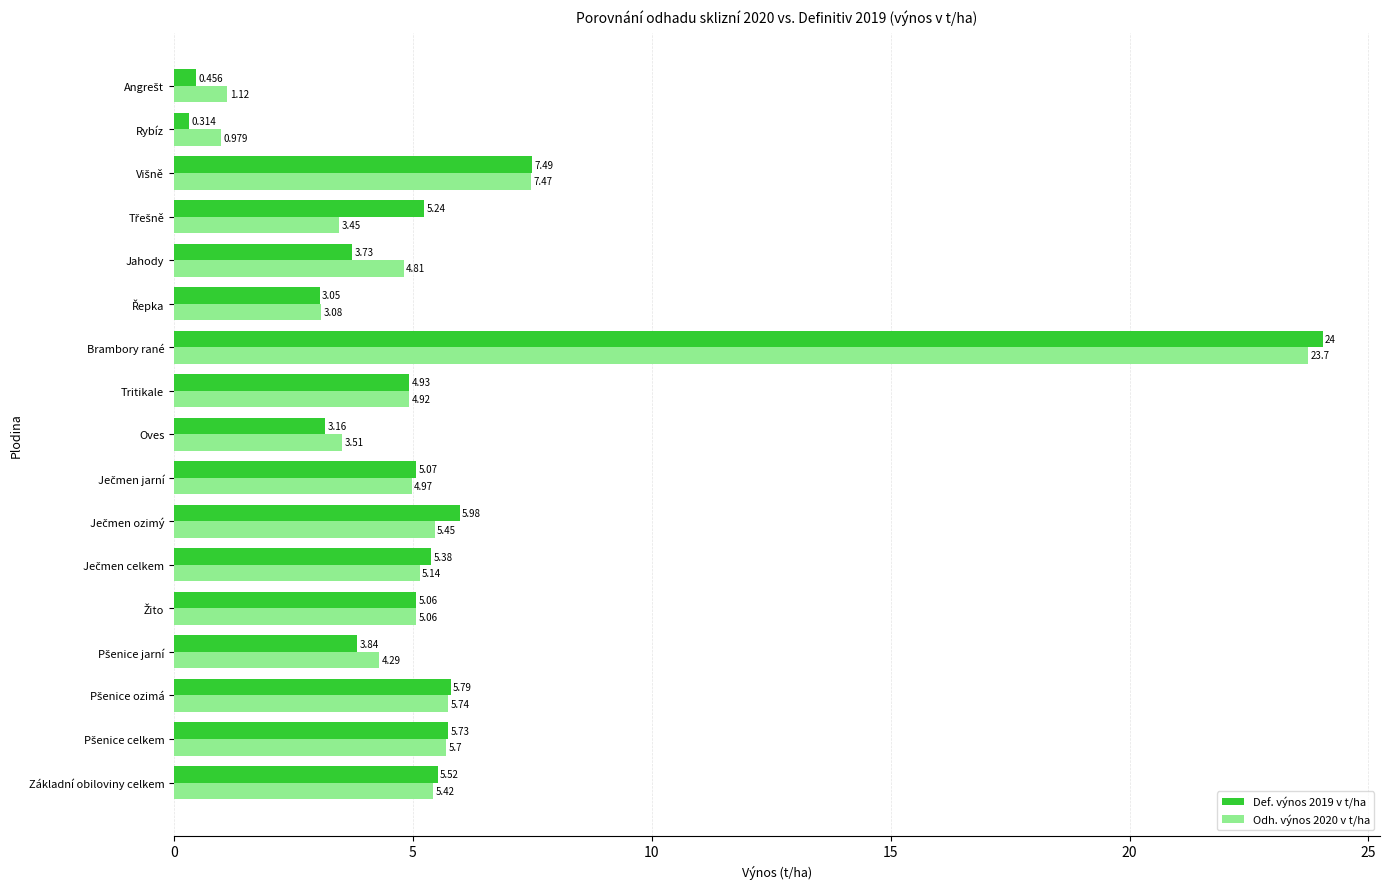

At which category is the sum across all series the highest?

Brambory rané